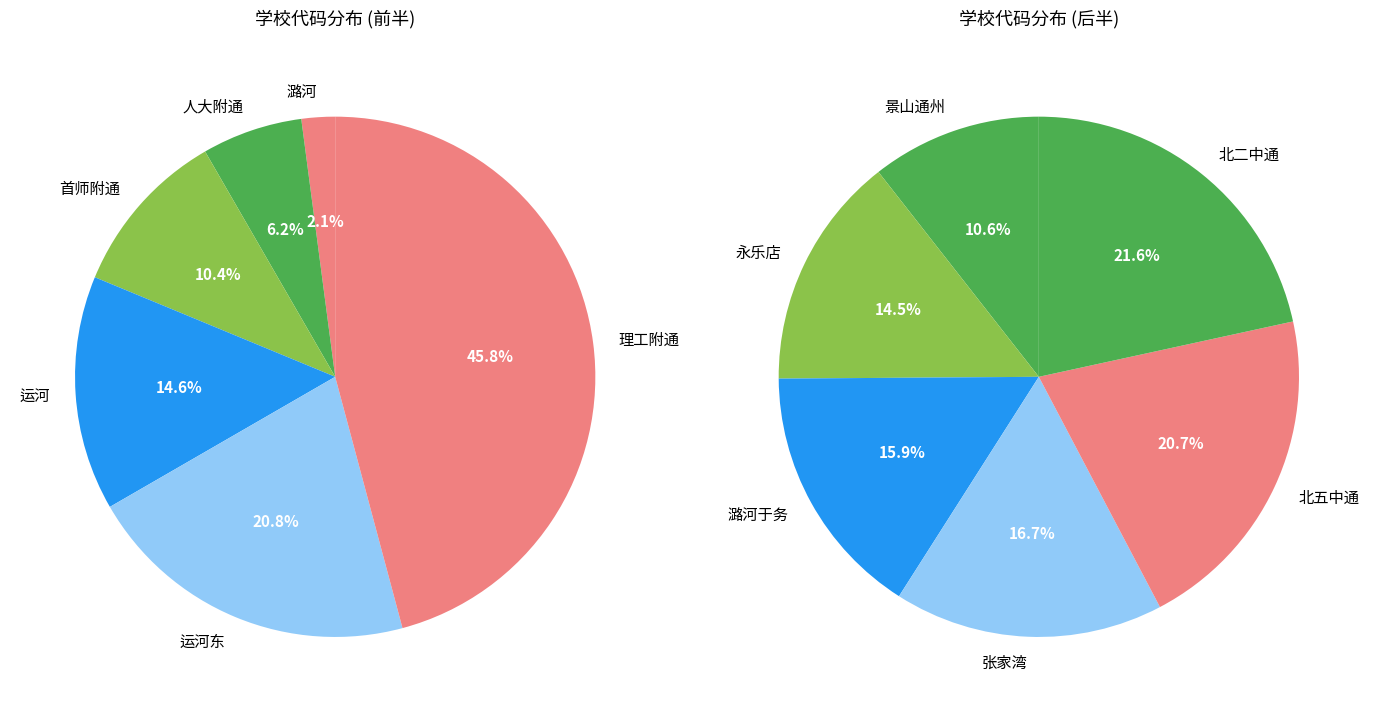

Is there a majority slice in this chart?

No